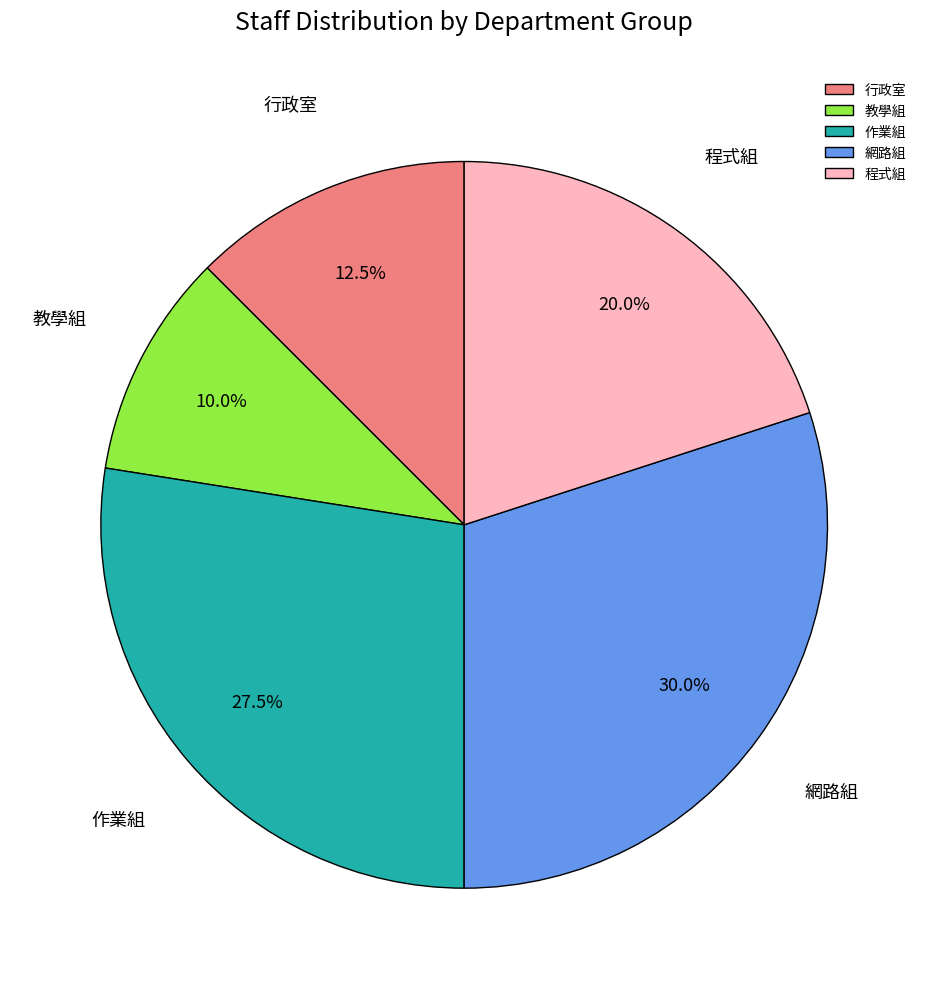

Is 程式組 the majority of the pie?

No